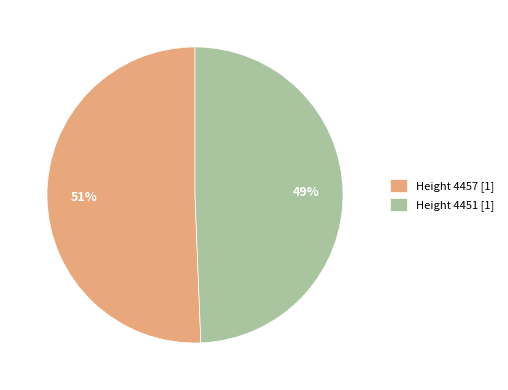

Combined, do Height 4451 and Height 4457 account for over 50%?

Yes